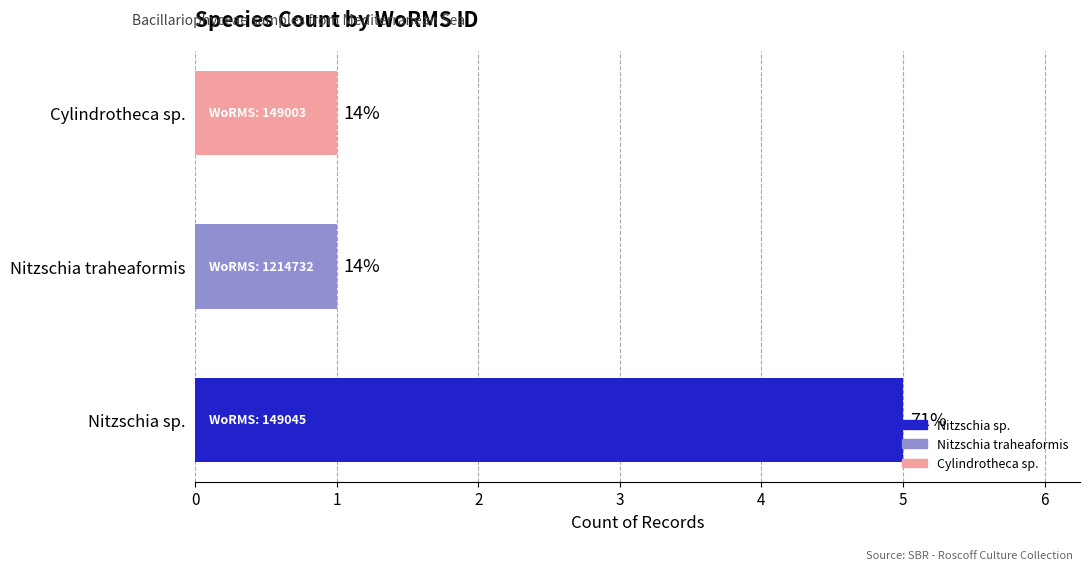

What is the difference between the maximum and minimum values?

4